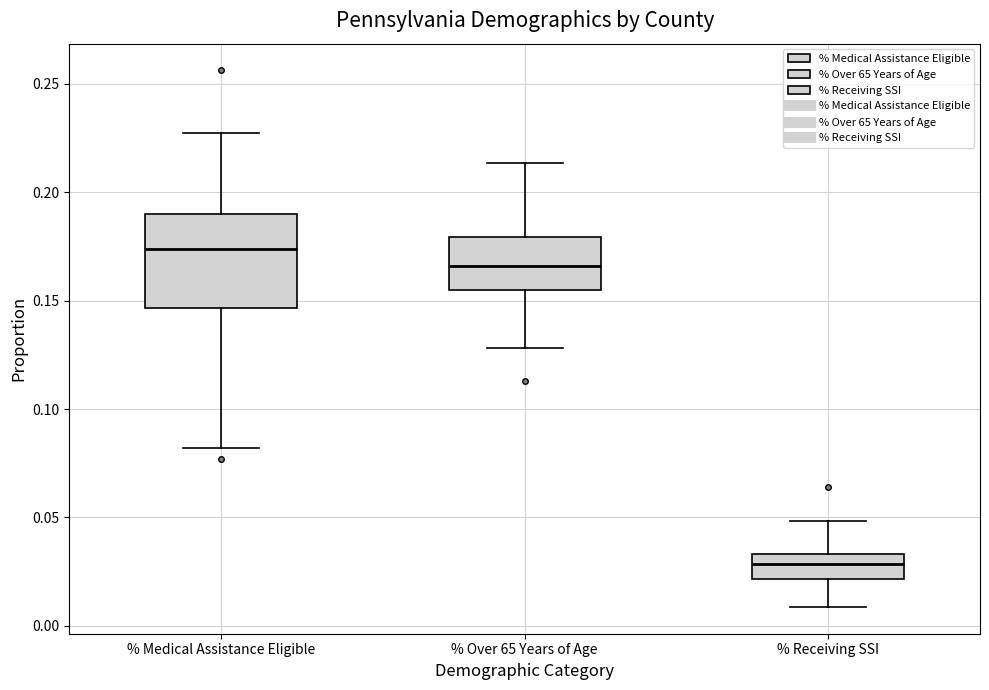

Reading left to right, transcribe this box plot: for each box, give where its median line is, the range the box spans, and where its two whiskers end, as read against the y-axis. The values are not printed on the chart, so give them approximately, as read against the axis.

% Medical Assistance Eligible: median 0.175, box 0.145 to 0.190, whiskers 0.080 to 0.225
% Over 65 Years of Age: median 0.165, box 0.155 to 0.180, whiskers 0.130 to 0.215
% Receiving SSI: median 0.030, box 0.020 to 0.035, whiskers 0.010 to 0.050